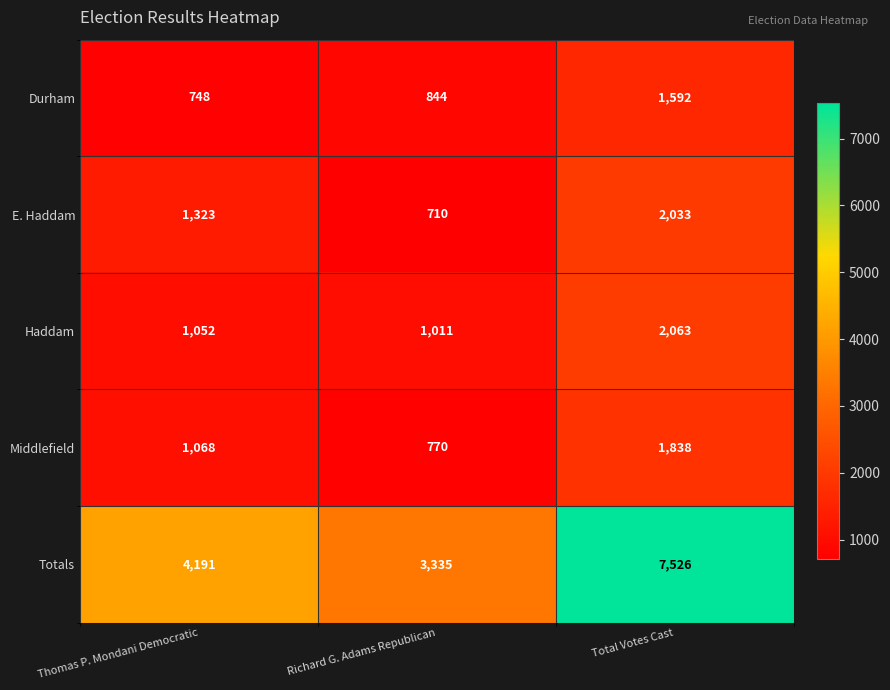

What is the average value of the Durham series?

1061